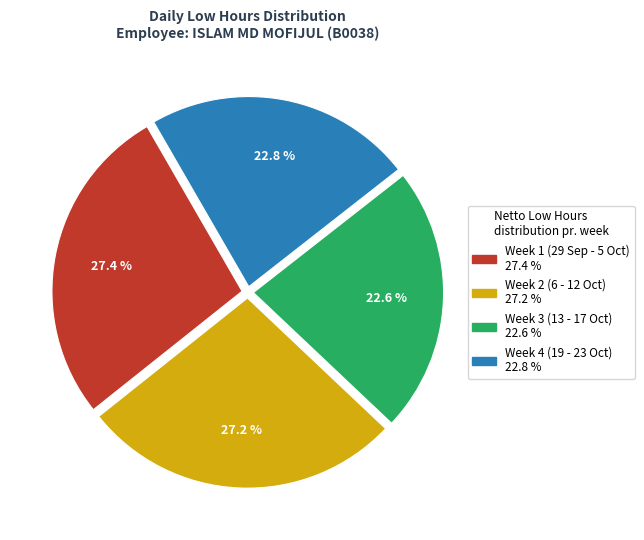

Count the number of slices in the pie.

4